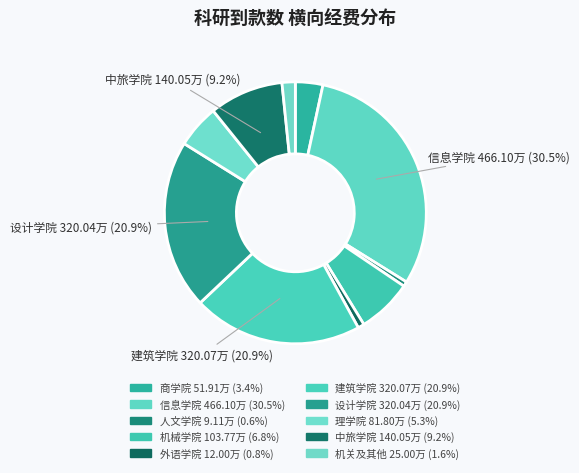

Does any single category account for the majority?

No